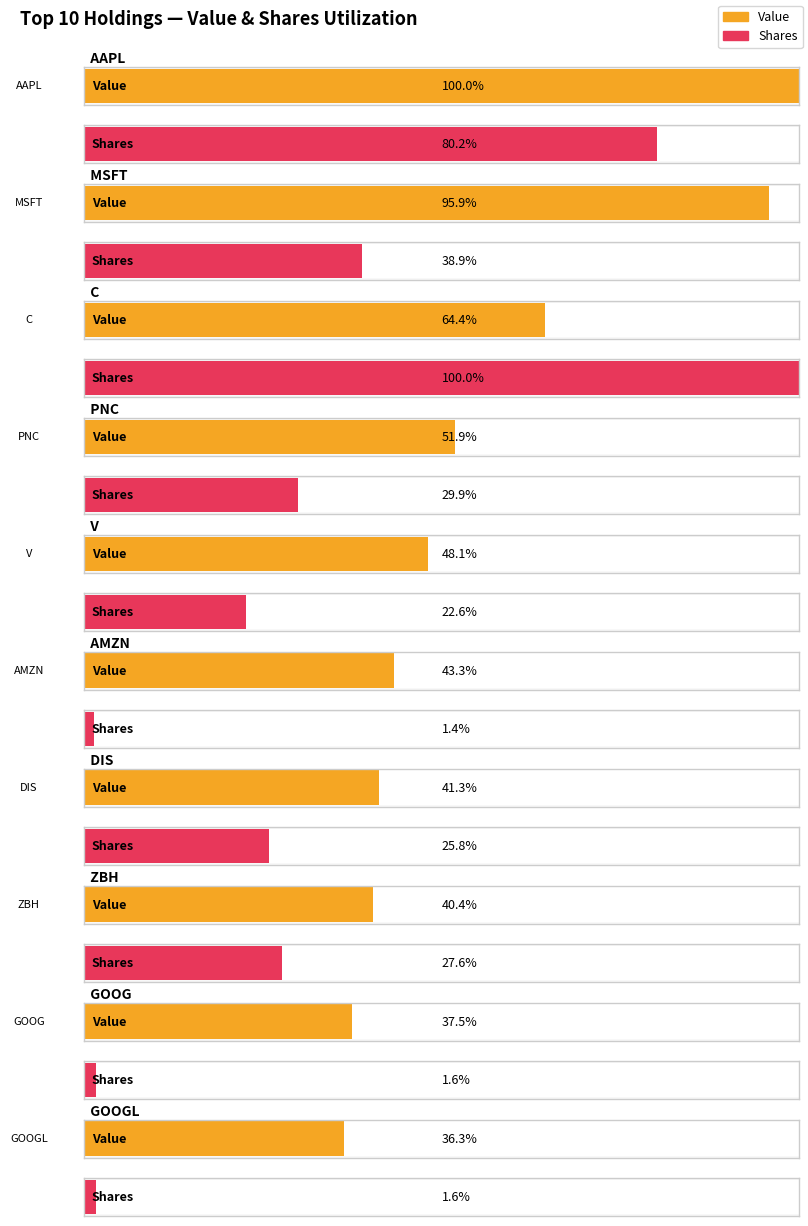

Between PNC and GOOGL, which is larger?

PNC